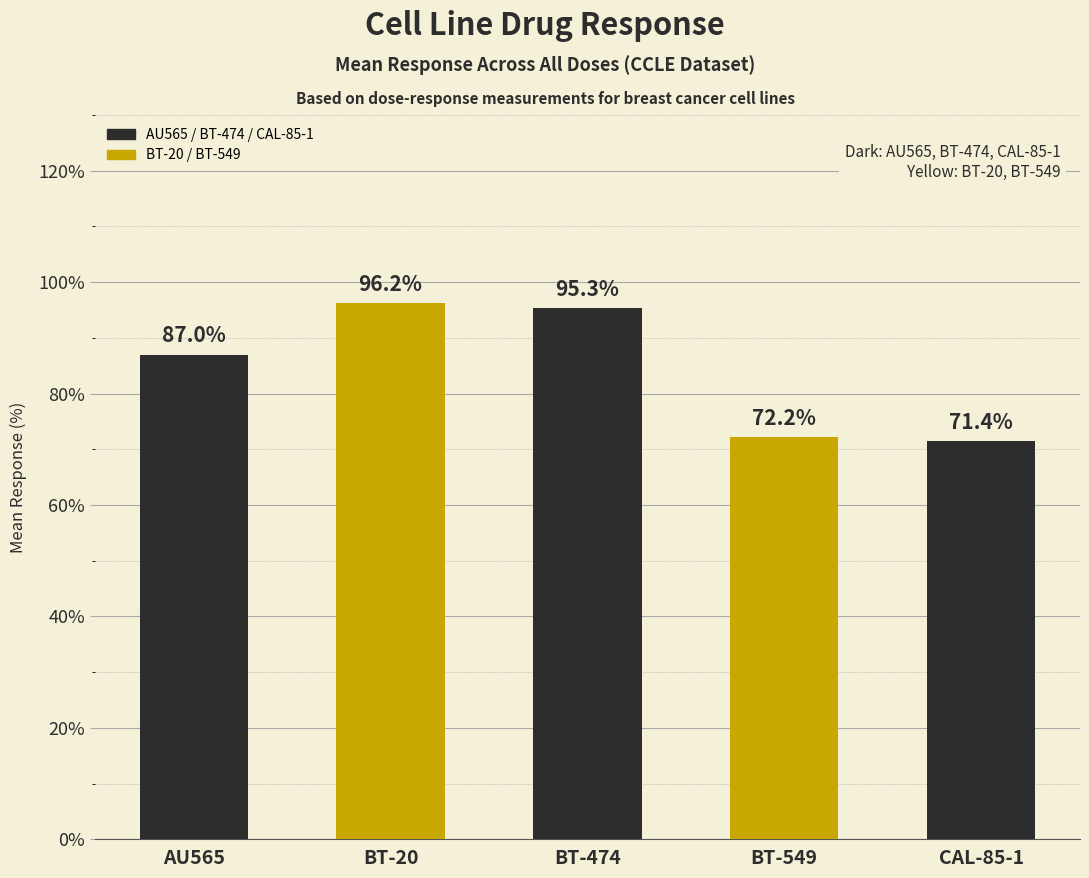

How many distinct data groups are displayed?

1